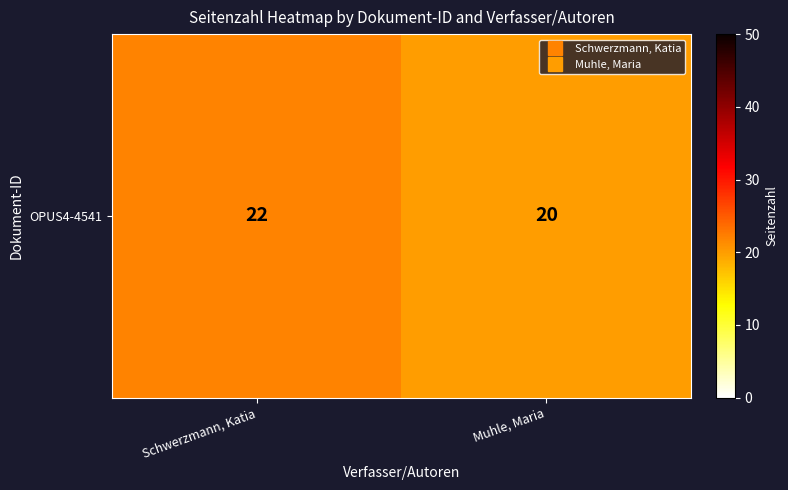

How many values are between 20 and 22?

2